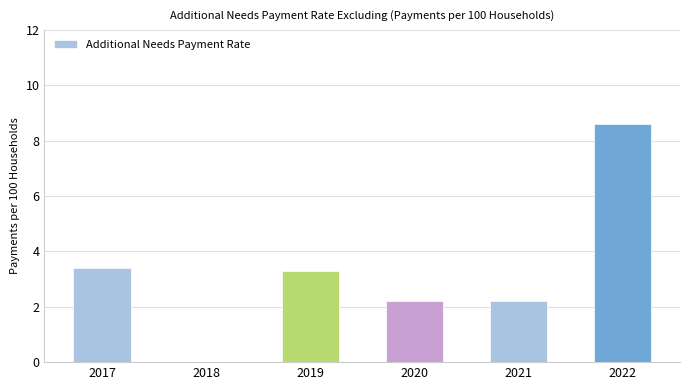

At which label does the data first exceed 3?

2017